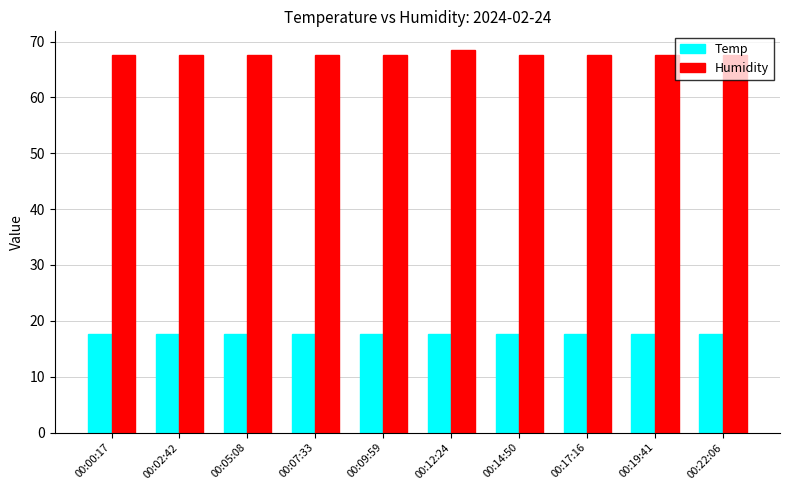

What is the average value of the Humidity series?

67.7